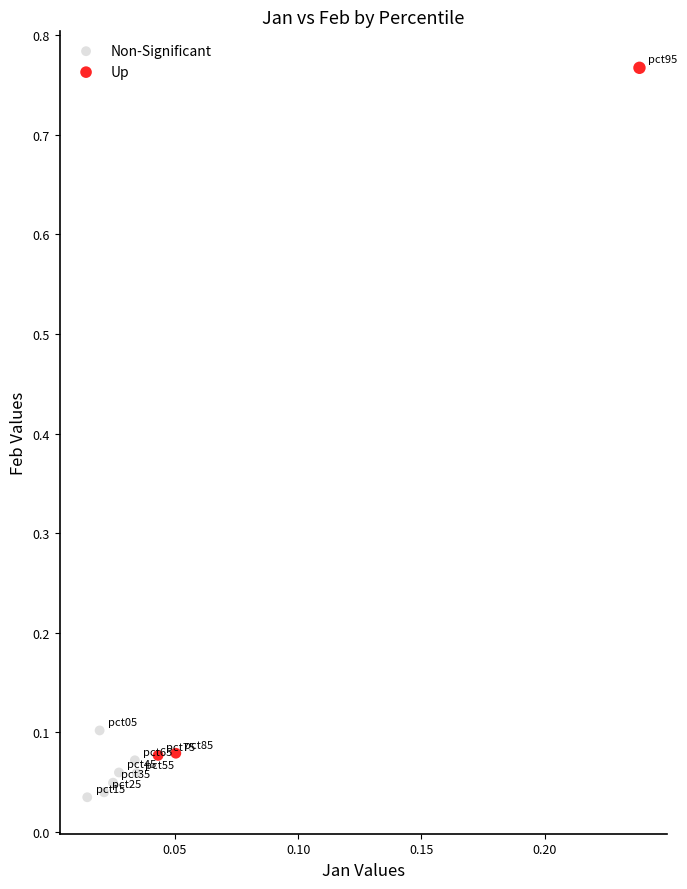

Which series has the largest Y range (max minus min)?

Up